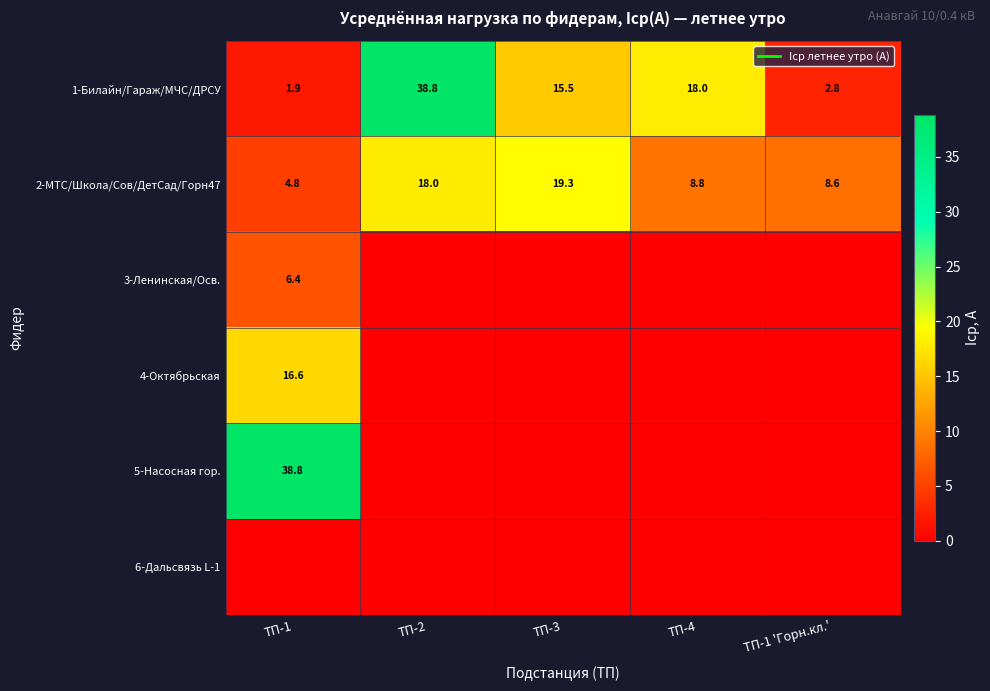

Which series changed the most between ТП-1 and ТП-2?

5-Насосная гор.